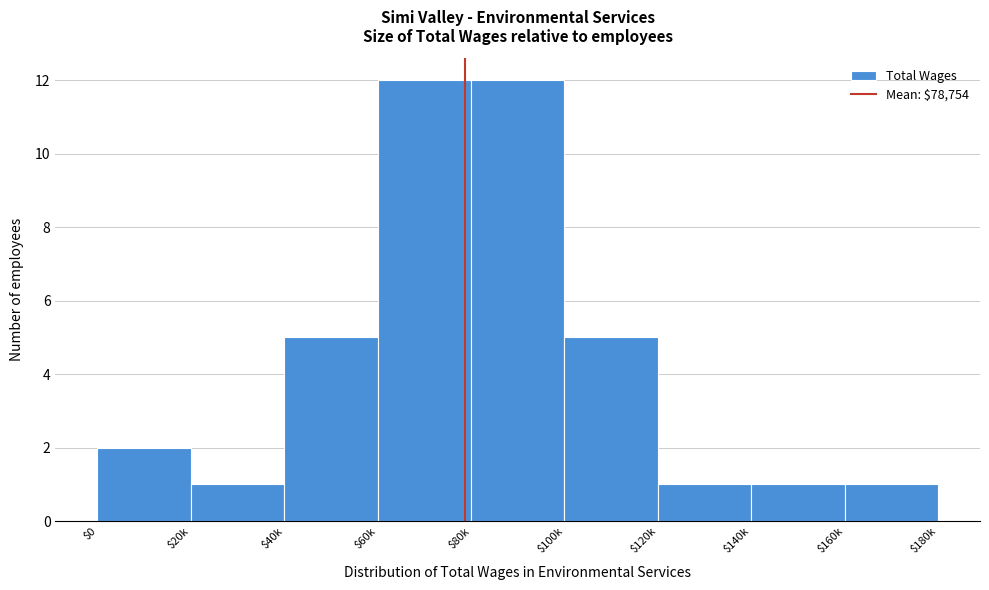

Reading right to left, list all the values displayed in this chart.

1	1	1	5	12	12	5	1	2